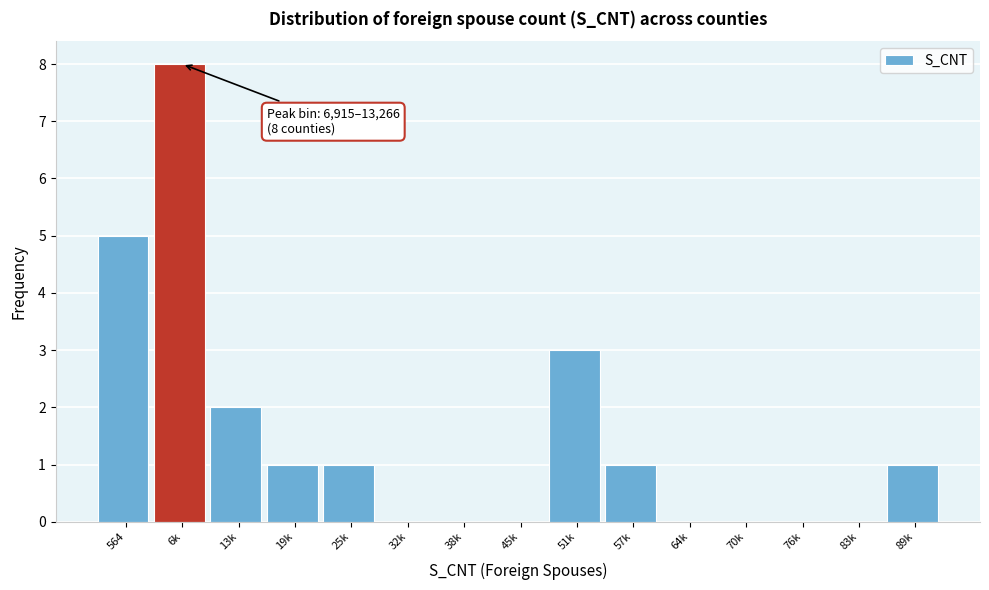

Reading left to right, what are all the values shown in this chart?

564=5	6k=8	13k=2	19k=1	25k=1	32k=0	38k=0	45k=0	51k=3	57k=1	64k=0	70k=0	76k=0	83k=0	89k=1